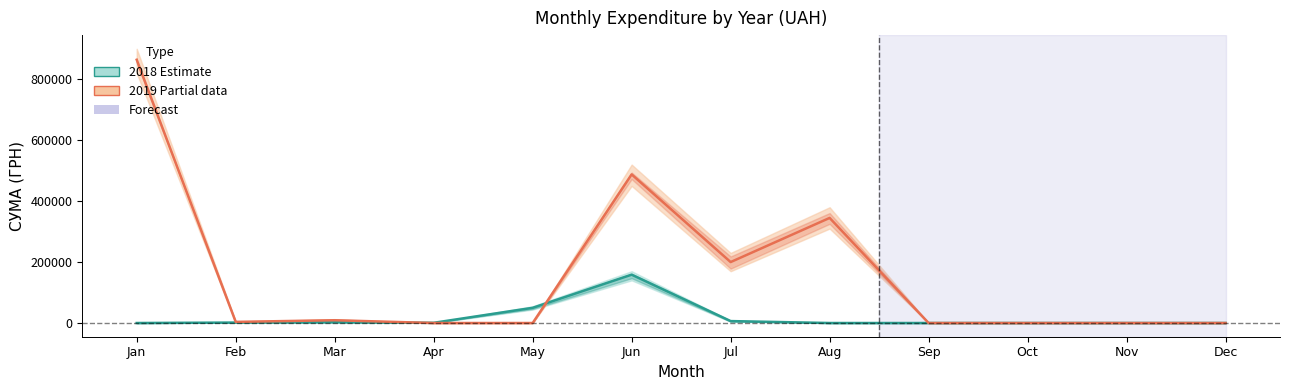

How many values in the 2018 (Estimate) series are below 687?

6